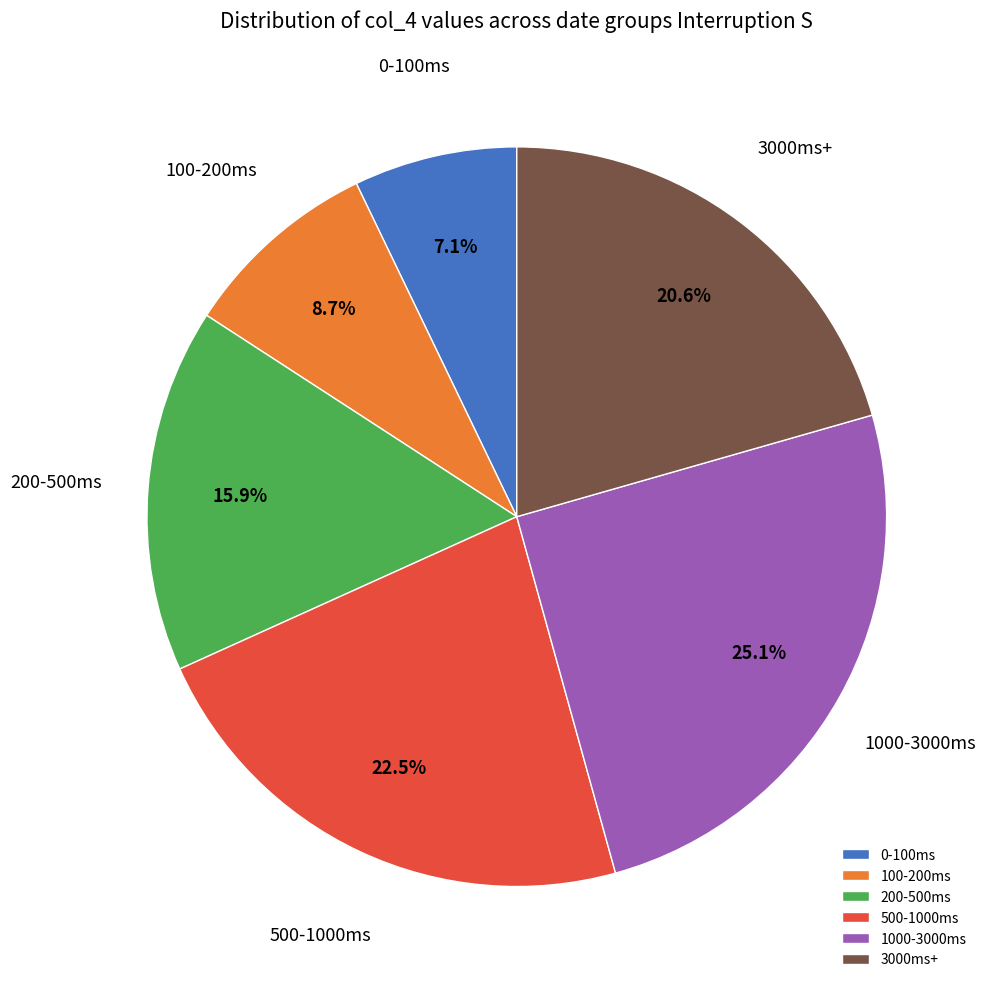

Is the sum of 1000-3000ms and 200-500ms greater than half?

No